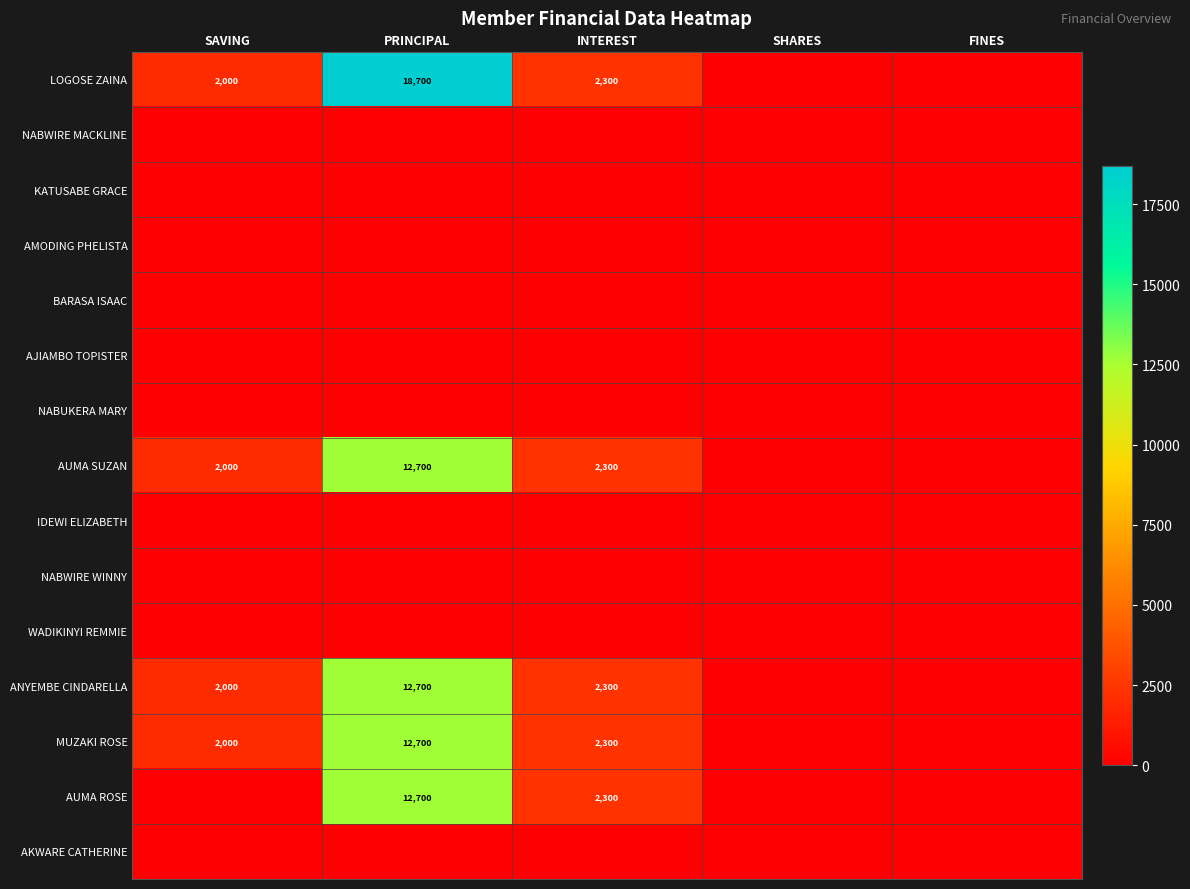

Is it true that LOGOSE ZAINA equals 994 at SAVING?

False